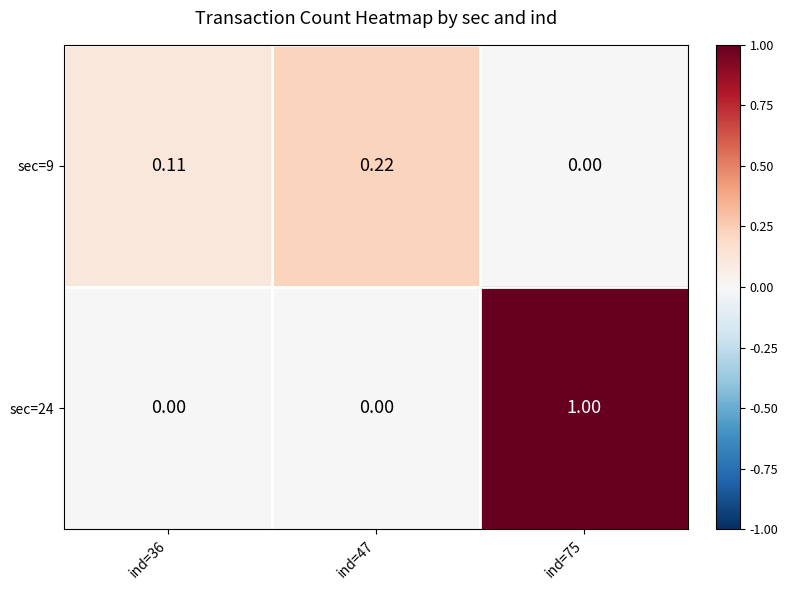

Is the value of sec=24 at ind=36 greater than the value of sec=9 at ind=47?

No